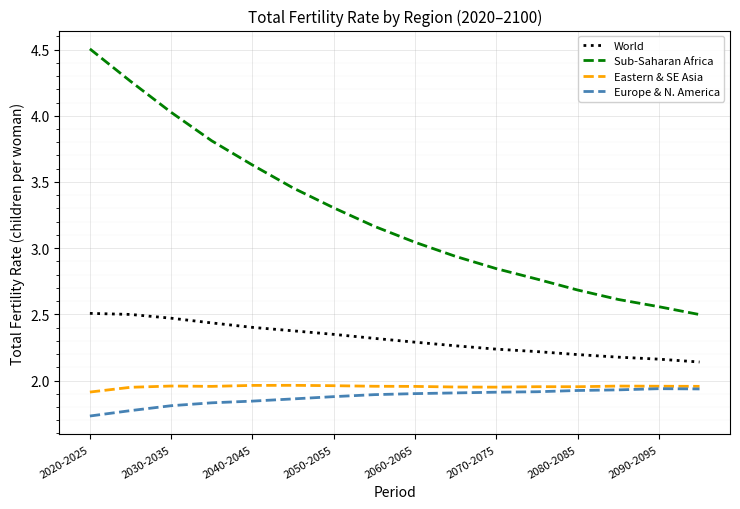

Does the chart display data point markers on the line(s)?

No